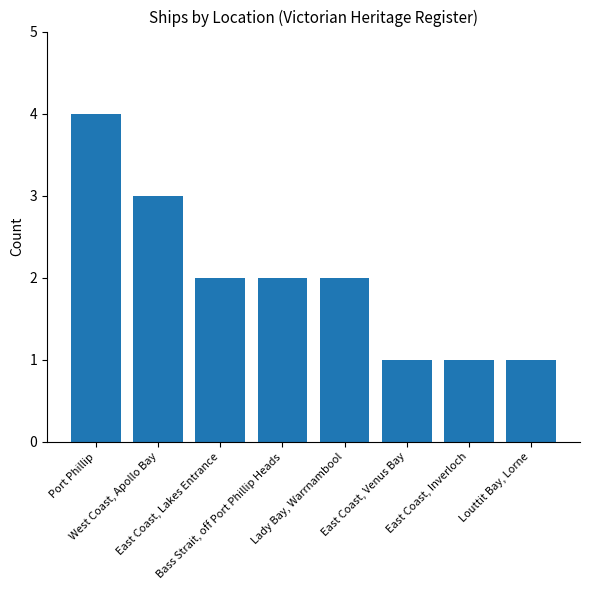

What is the greatest value displayed?

4